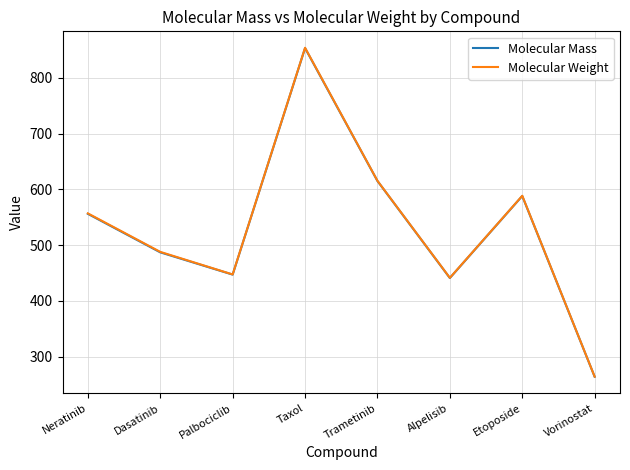

What is the total value across all series at Trametinib?

1230.5